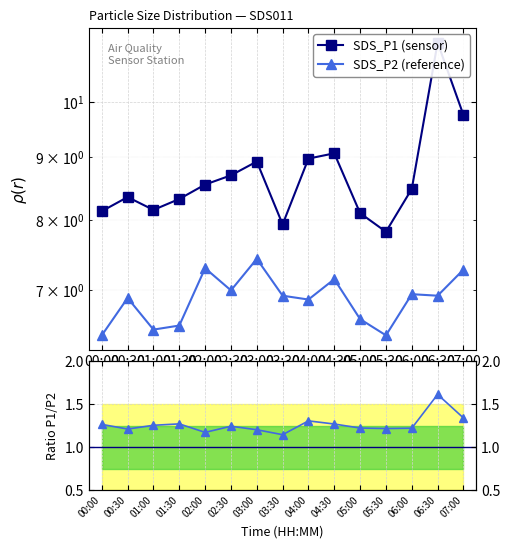

What is the average value of the Ratio P1/P2 series?

1.3